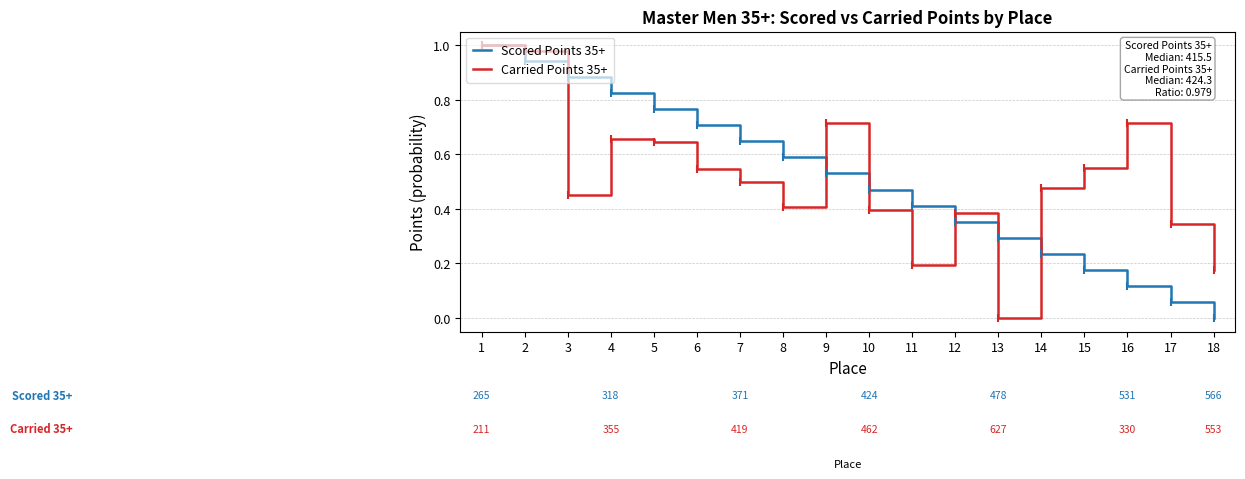

Which series changed the most between 12 and 17?

Scored Points 35+